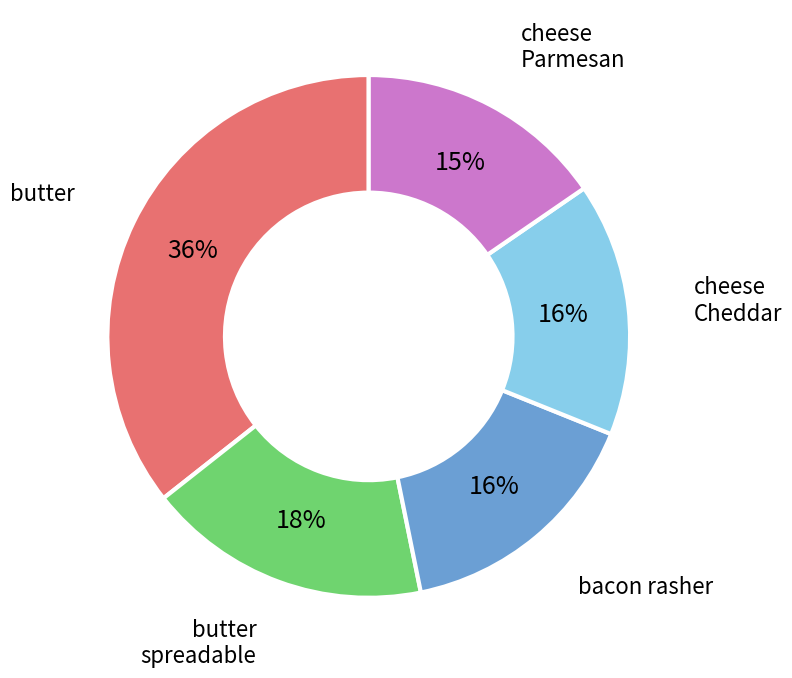

To the nearest percent, what is the average slice percentage?

20%